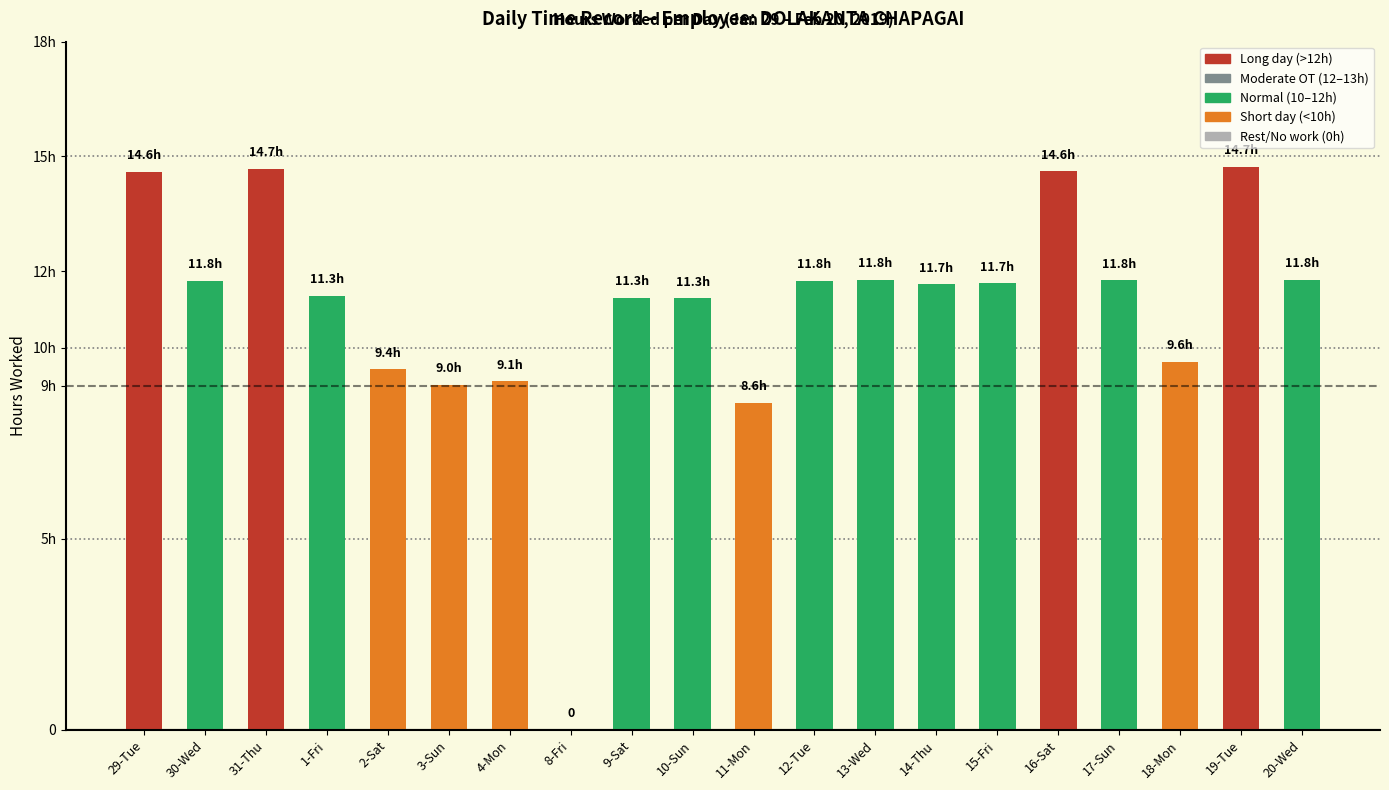

Reading left to right, what are all the values shown in this chart?

29-Tue=14.6	30-Wed=11.8	31-Thu=14.7	1-Fri=11.3	2-Sat=9.4	3-Sun=9.0	4-Mon=9.1	8-Fri=0.0	9-Sat=11.3	10-Sun=11.3	11-Mon=8.6	12-Tue=11.8	13-Wed=11.8	14-Thu=11.7	15-Fri=11.7	16-Sat=14.6	17-Sun=11.8	18-Mon=9.6	19-Tue=14.7	20-Wed=11.8